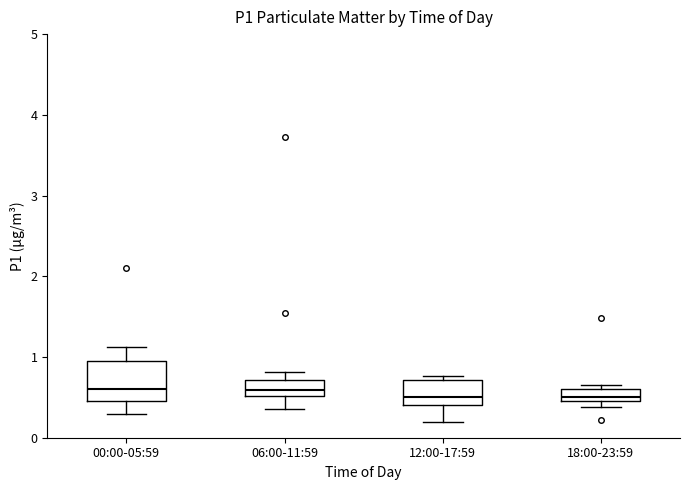

Which box is the tallest, from its lower edge to its upper edge?

00:00-05:59